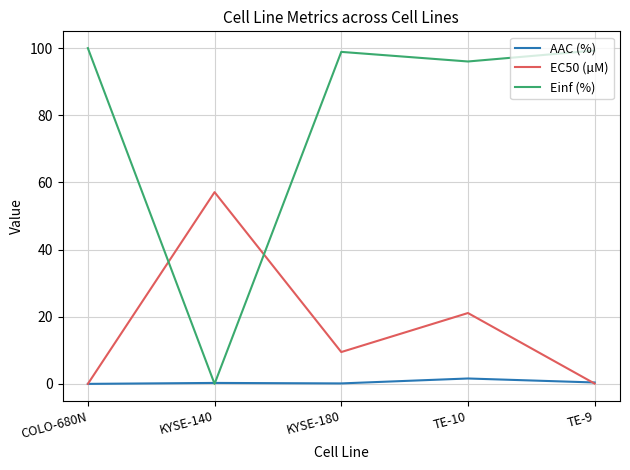

What is the maximum value shown in the chart?

100.0